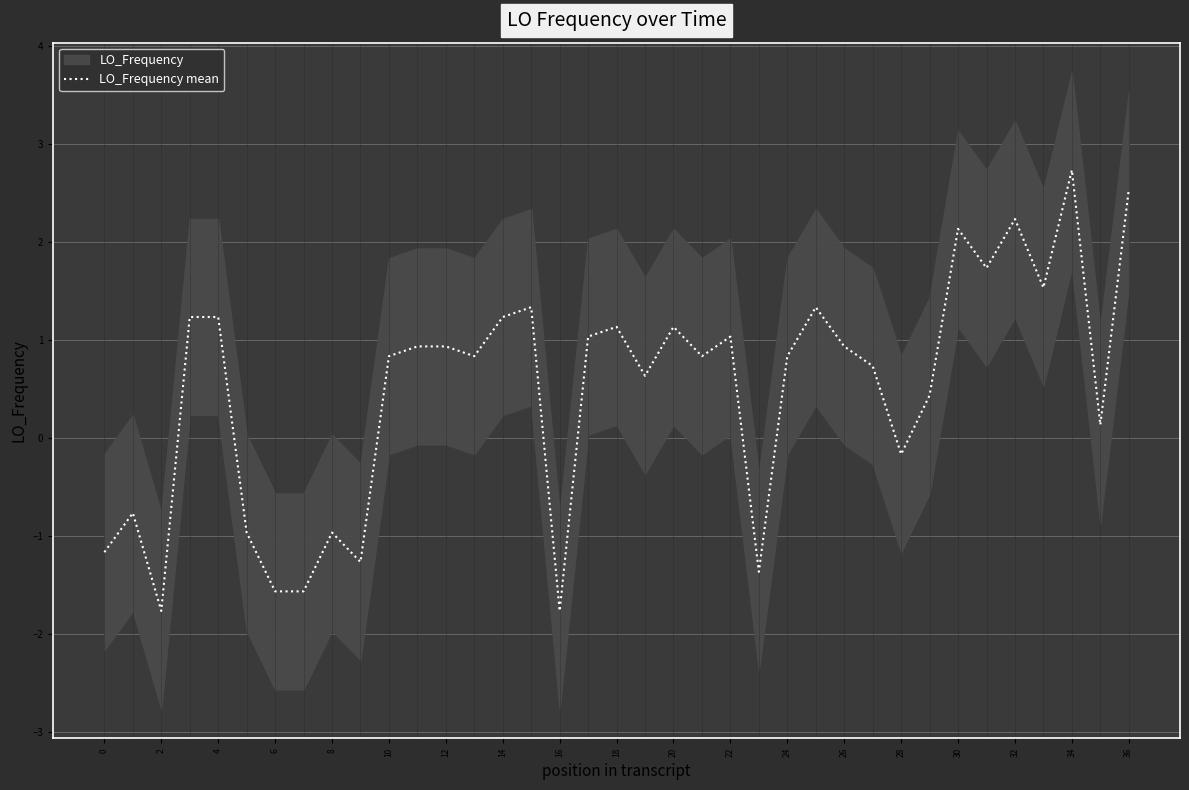

What is the difference between the maximum and minimum values?

4.5